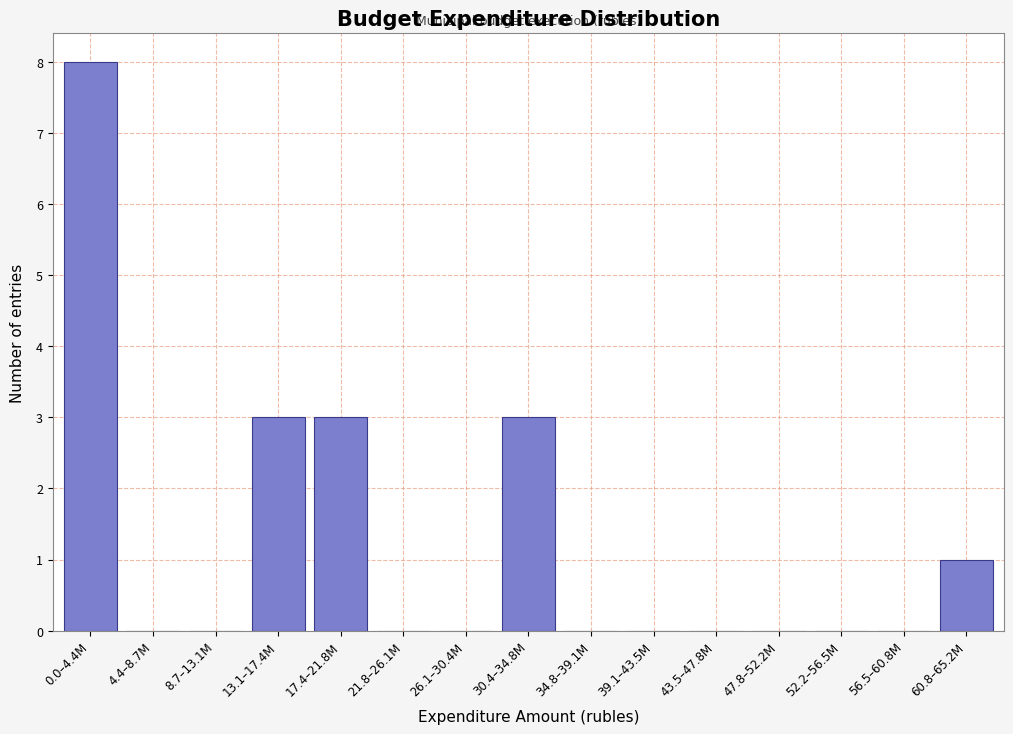

Reading left to right, what are all the values shown in this chart?

0.0–4.4M=8	4.4–8.7M=0	8.7–13.1M=0	13.1–17.4M=3	17.4–21.8M=3	21.8–26.1M=0	26.1–30.4M=0	30.4–34.8M=3	34.8–39.1M=0	39.1–43.5M=0	43.5–47.8M=0	47.8–52.2M=0	52.2–56.5M=0	56.5–60.8M=0	60.8–65.2M=1